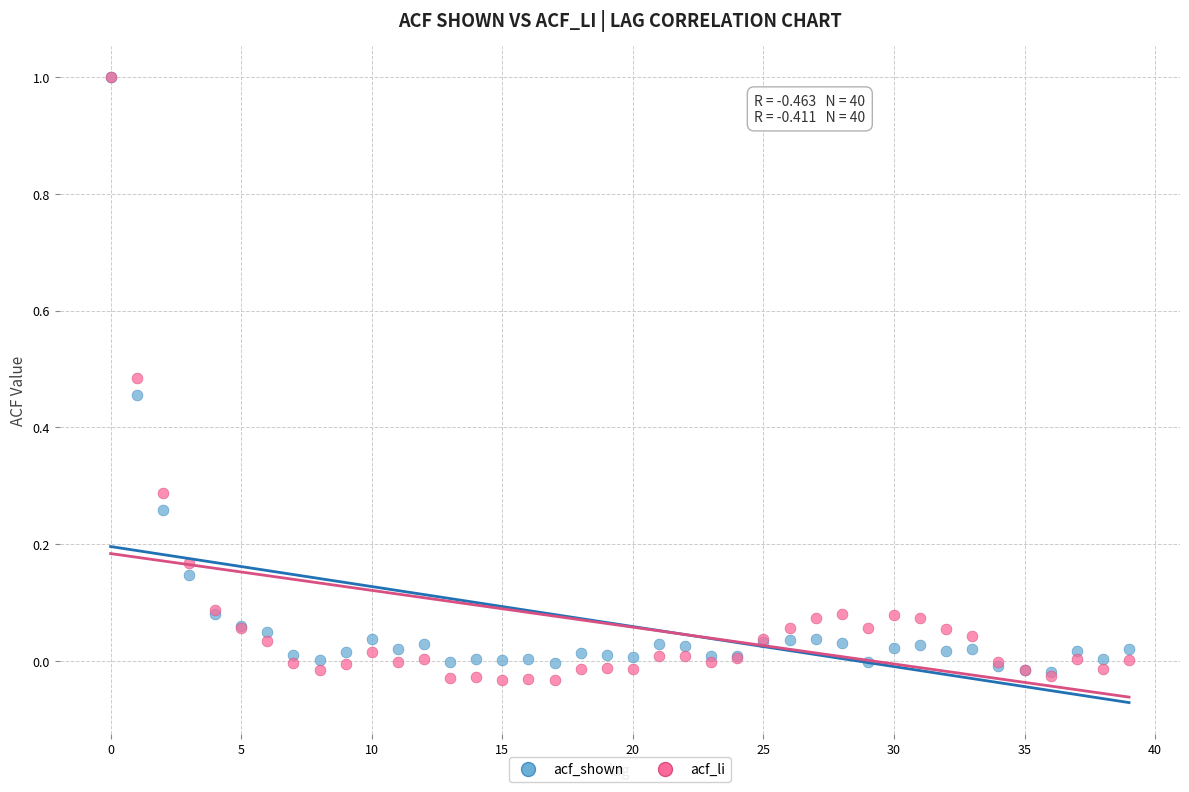

Which series reaches the minimum Y coordinate?

acf_li